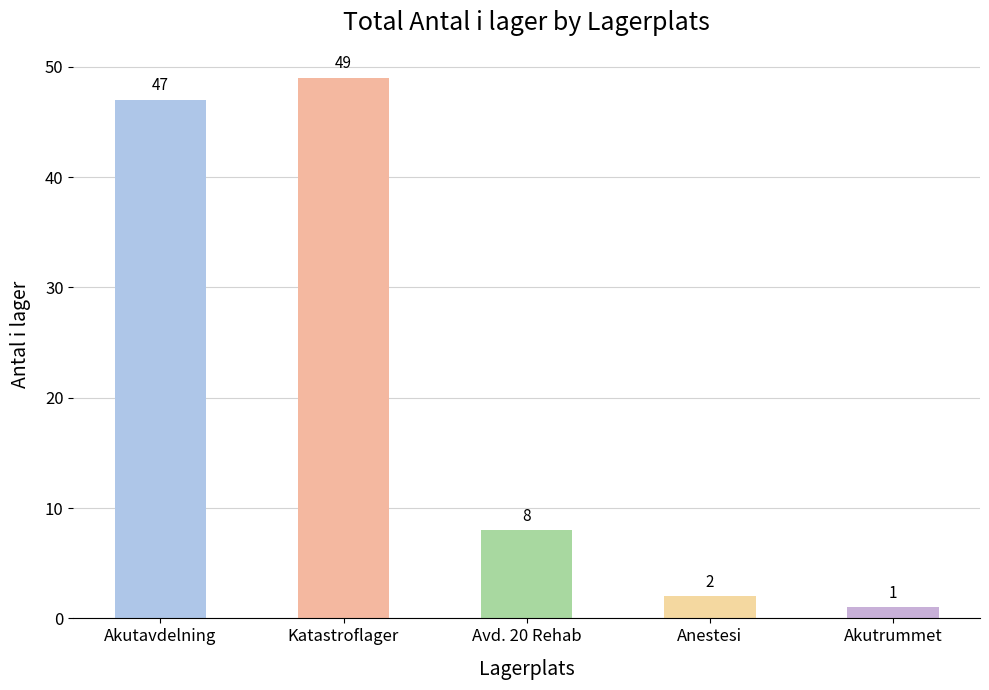

What position from the right is Akutavdelning?

5